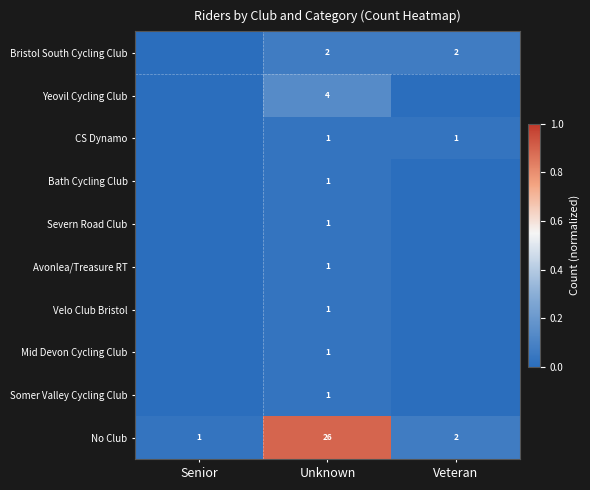

Is it true that Somer Valley Cycling Club equals 1 at Unknown?

True